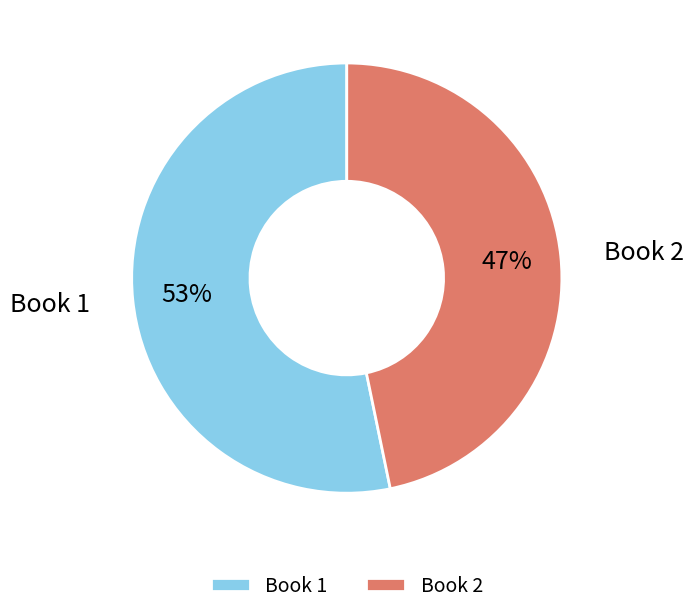

What percentage is the Book 1 slice, to the nearest percent?

53%